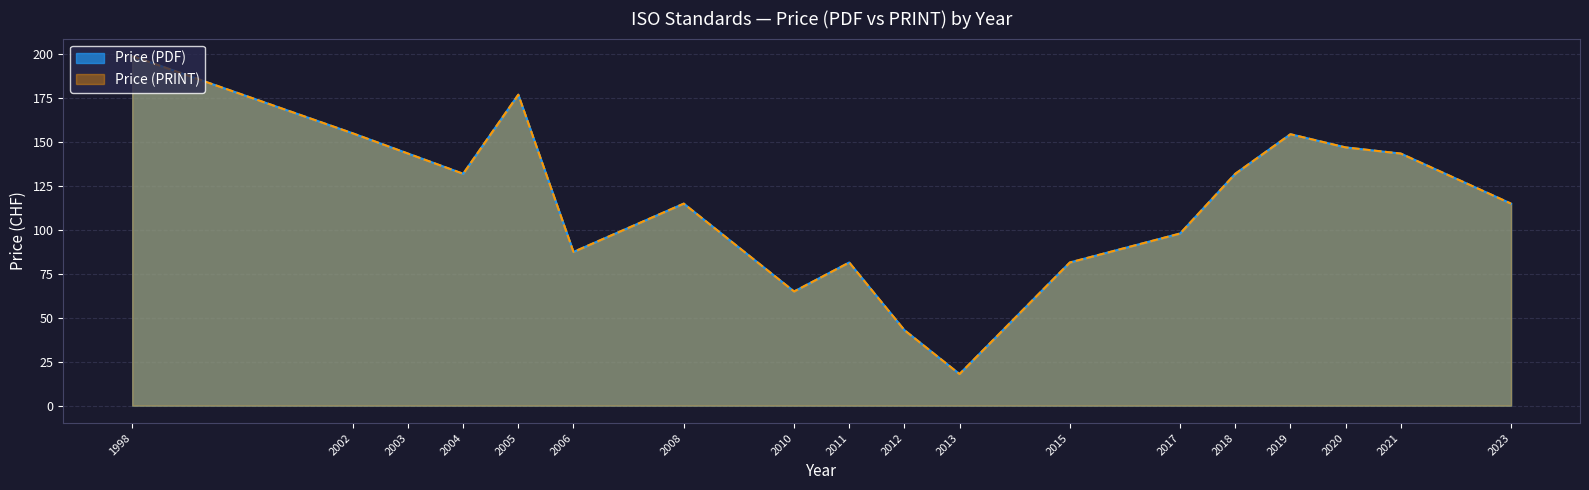

Which series has the largest range (max minus min)?

Price (PDF)